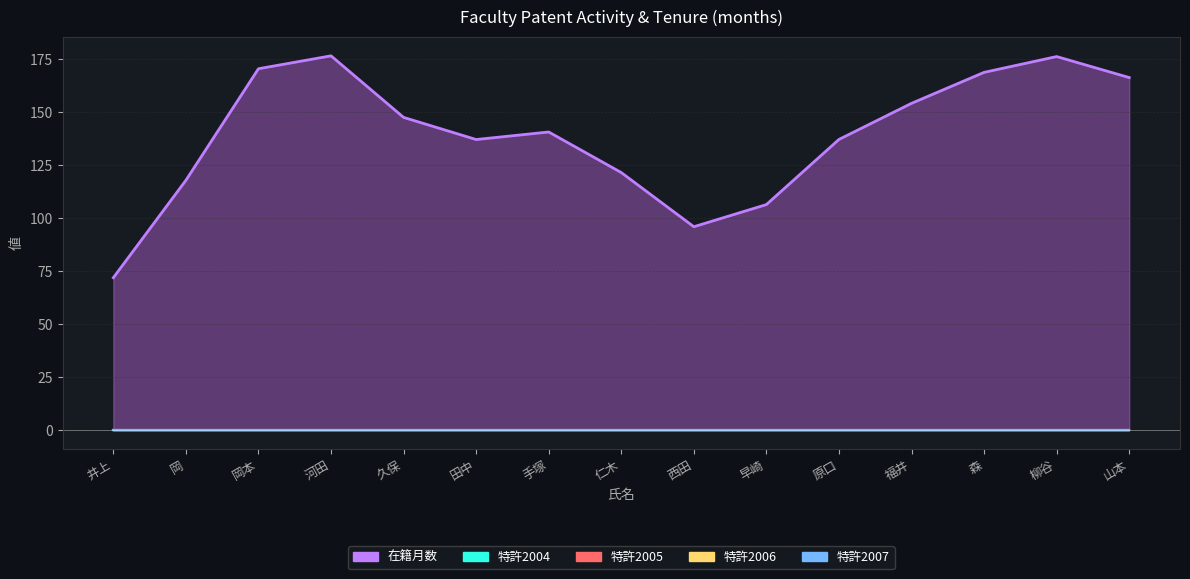

What is the difference between the maximum and minimum values in the 在籍月数 series?

228